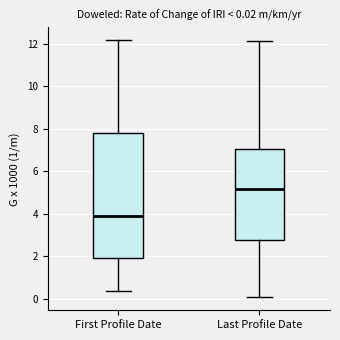

Which box is the tallest, from its lower edge to its upper edge?

First Profile Date